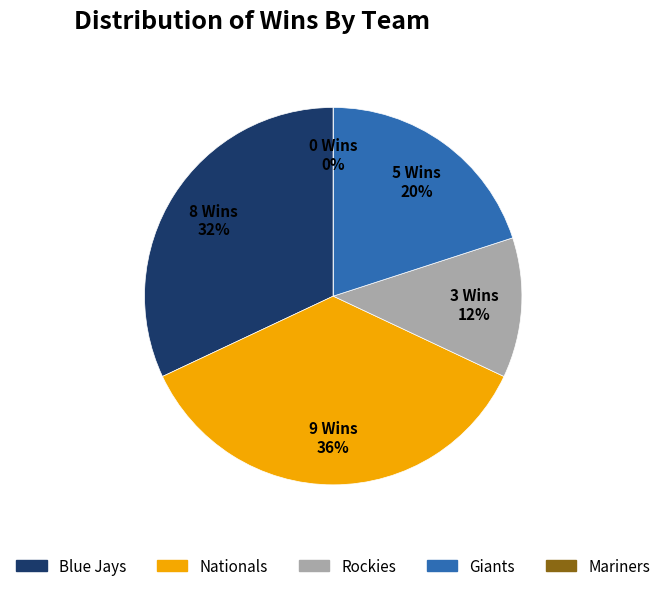

Between Mariners and Giants, which is larger?

Giants